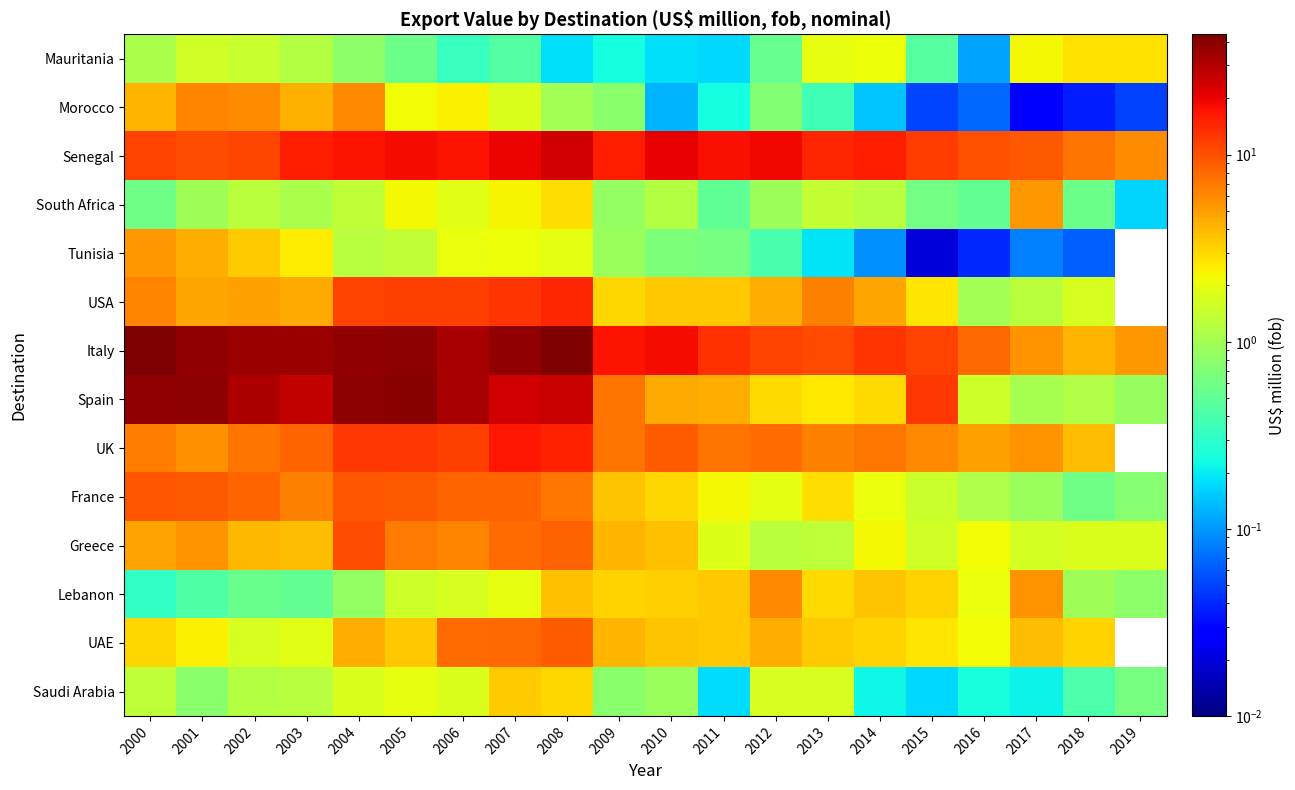

At how many categories does at least one series exceed 30?

9